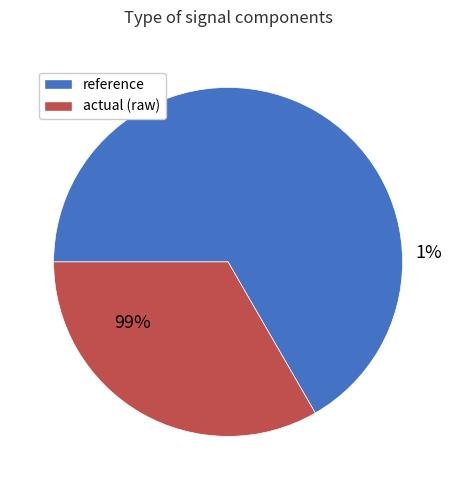

To the nearest percent, what percentage of the pie is actual (raw)?

33%